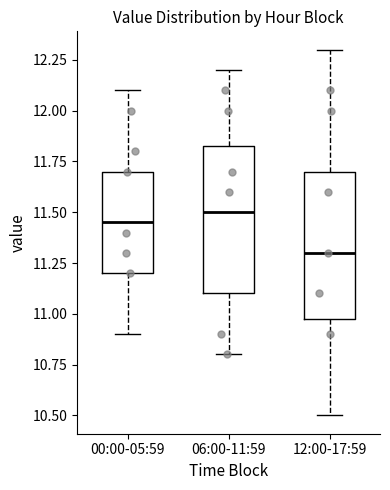

Reading left to right, read every box against the y-axis: the position of its median line, the range the box covers, and the ends of its whiskers. The values are not printed on the chart, so give them approximately, as read against the axis.

00:00-05:59: median 11.45, box 11.20 to 11.70, whiskers 10.90 to 12.10
06:00-11:59: median 11.50, box 11.10 to 11.85, whiskers 10.80 to 12.20
12:00-17:59: median 11.30, box 11.00 to 11.70, whiskers 10.50 to 12.30